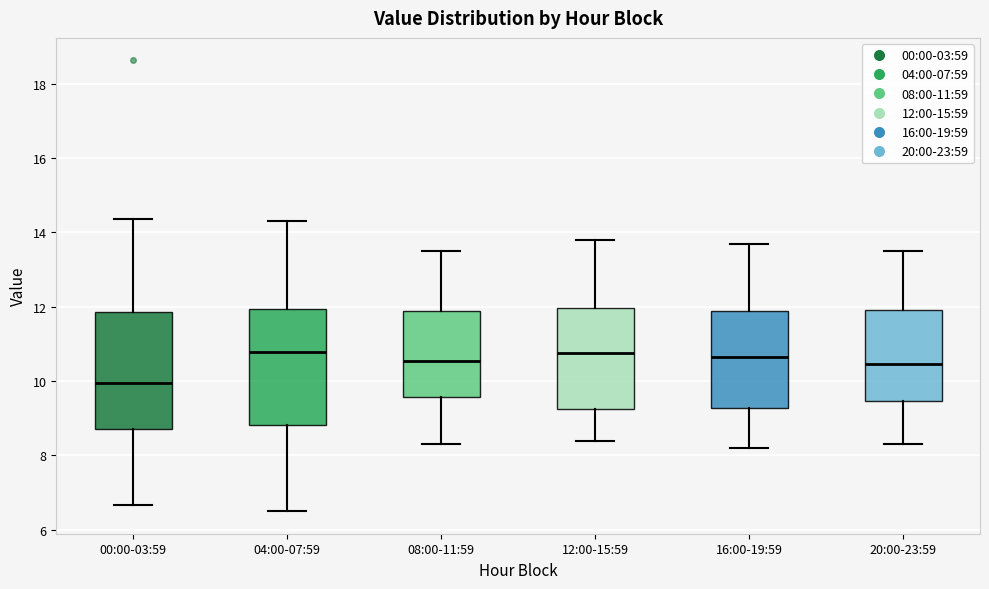

Which box has the lowest median line?

00:00-03:59